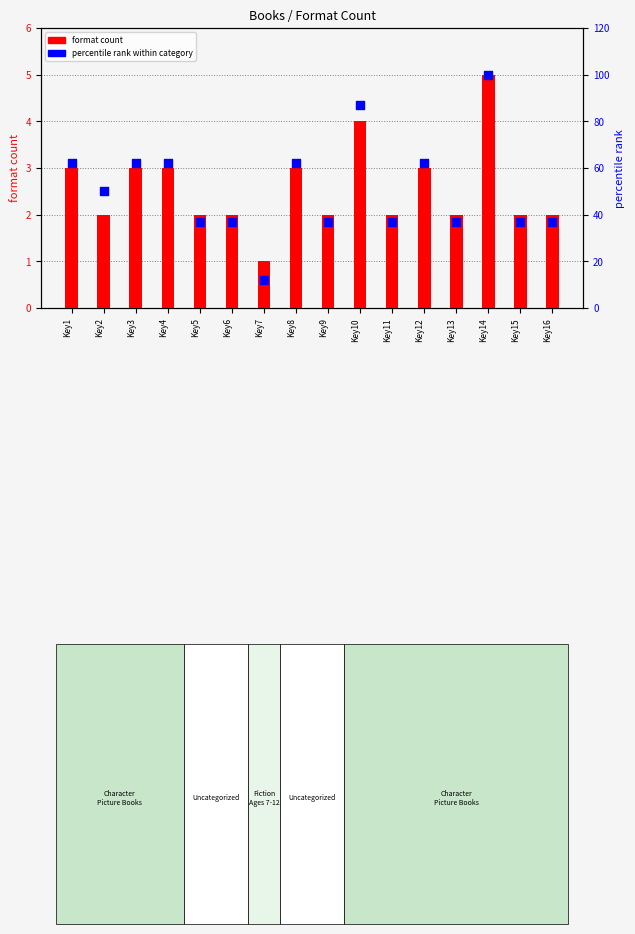

Which series contains the highest Y value?

percentile rank within category